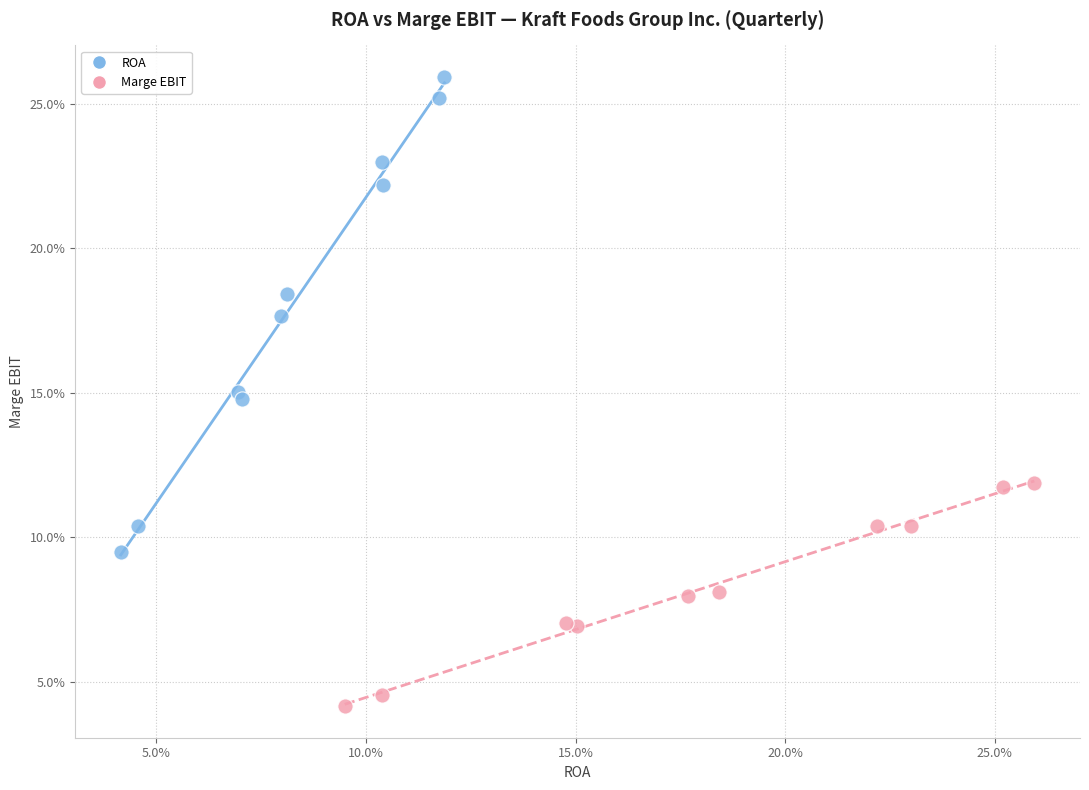

What are all the series names shown in the legend?

ROA, Marge EBIT